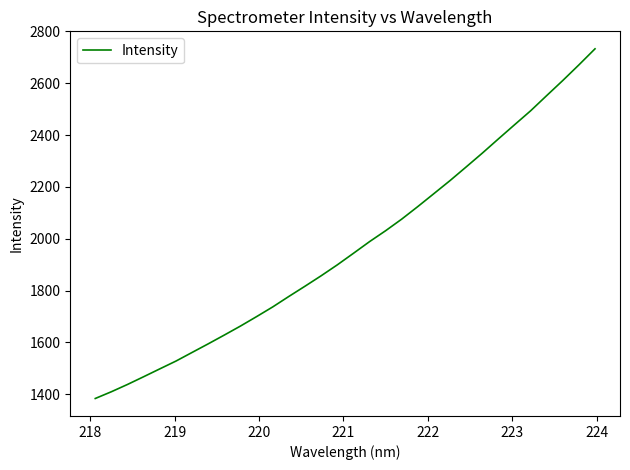

What is the minimum value shown in the chart?

1383.8